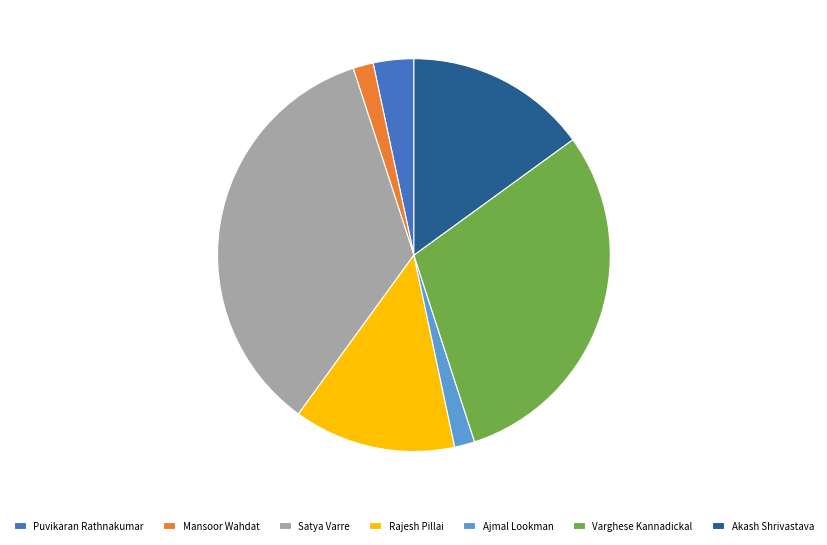

True or false: Satya Varre accounts for 47% of the total.

False